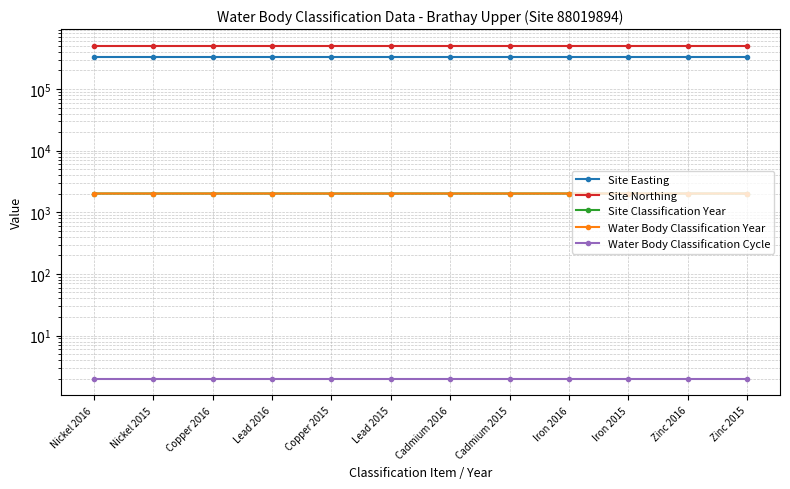

Rank the series by their maximum value, from highest to lowest.

Site Northing, Site Easting, Site Classification Year, Water Body Classification Year, Water Body Classification Cycle